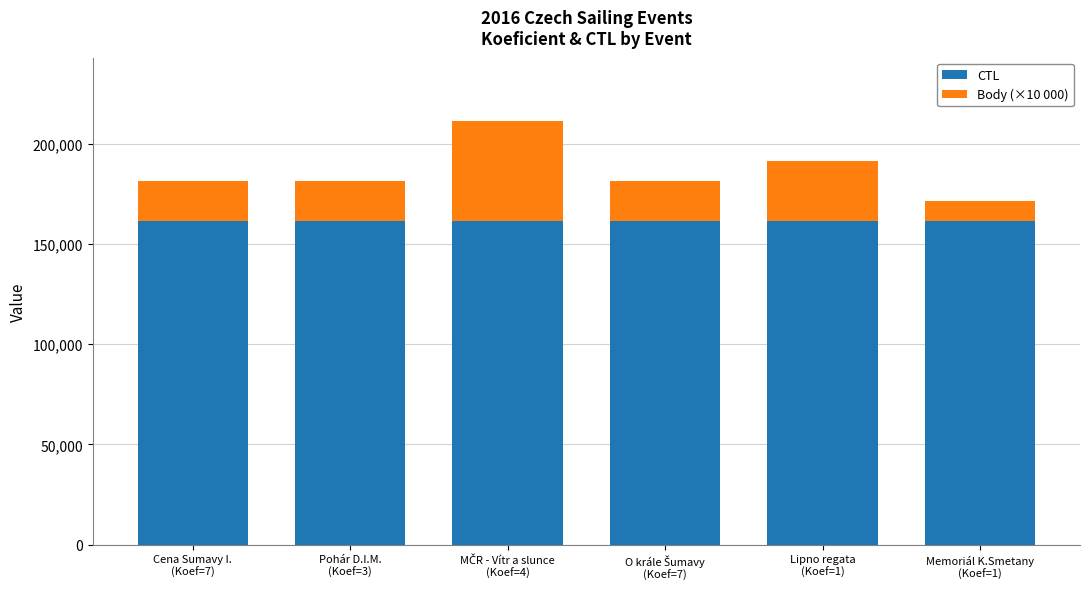

What is the sum of all CTL values?

967946